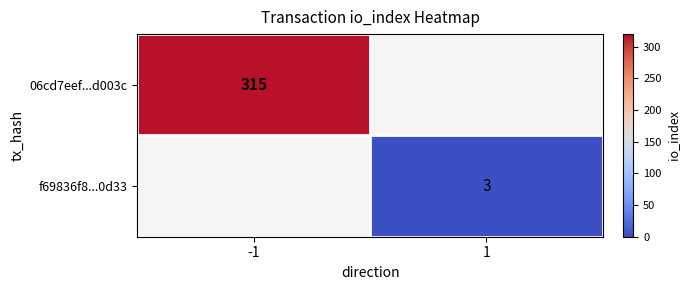

True or false: 06cd7eef...d003c has a value of 68 at -1.

False